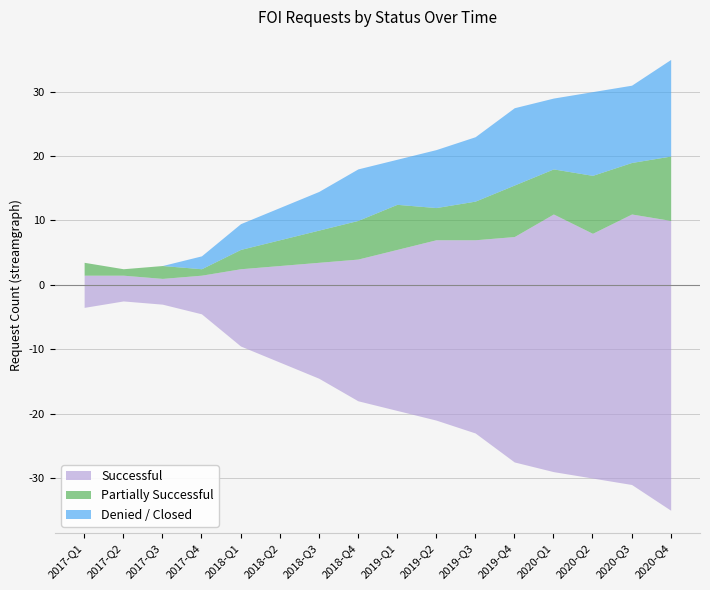

What is the sum of the Denied / Closed values at 2020-Q4 and 2017-Q4?

17